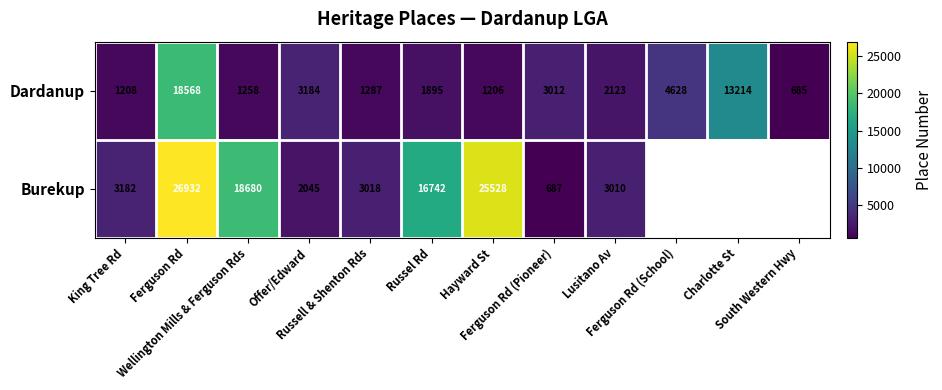

What is the average value of the Dardanup series?

4356